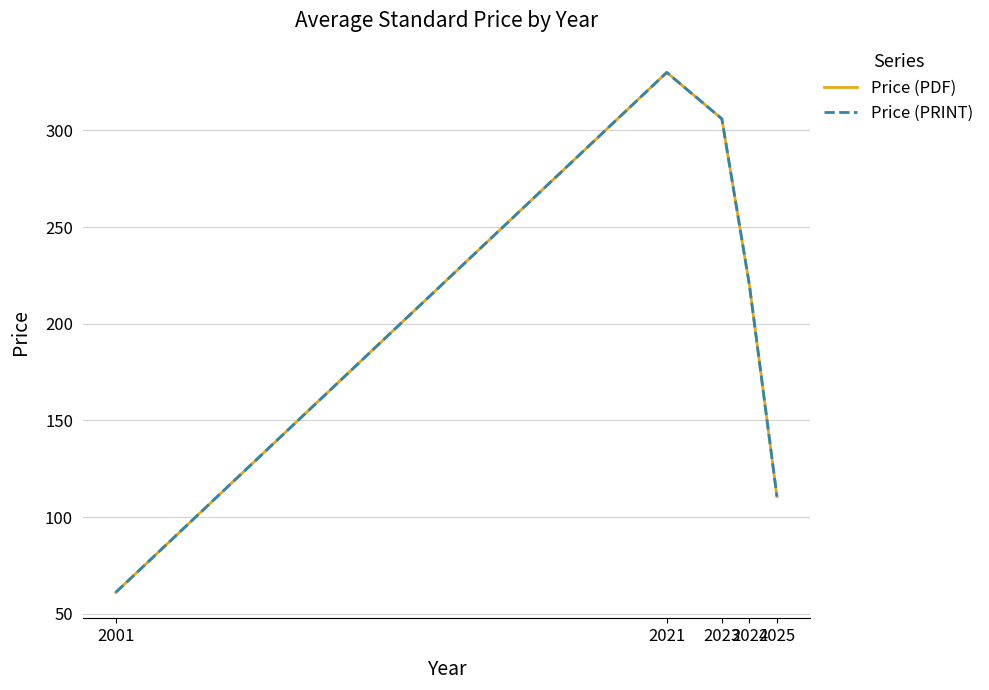

What is the maximum value for Price (PDF)?

330.0